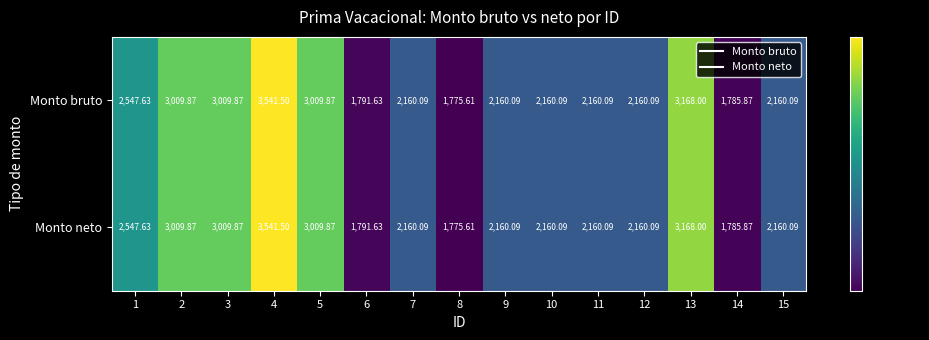

Is the value of Monto neto at 4 greater than the value of Monto bruto at 2?

Yes